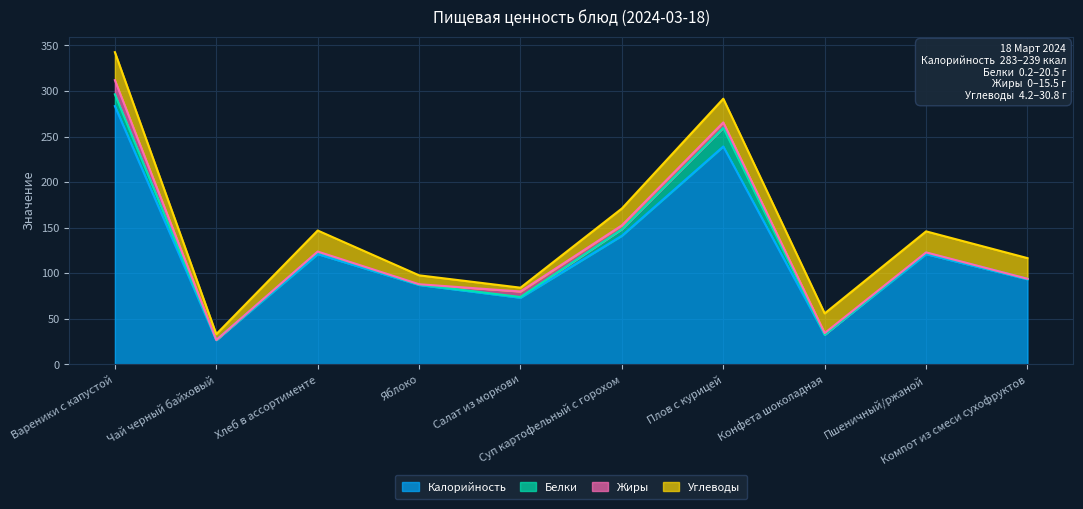

Is the value of Калорийность at Компот из смеси сухофруктов greater than the value of Жиры at Компот из смеси сухофруктов?

Yes